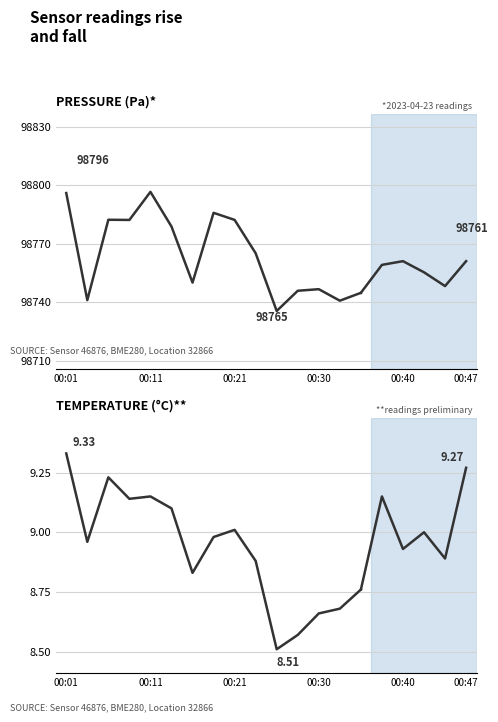

What position from the left is 6?

7